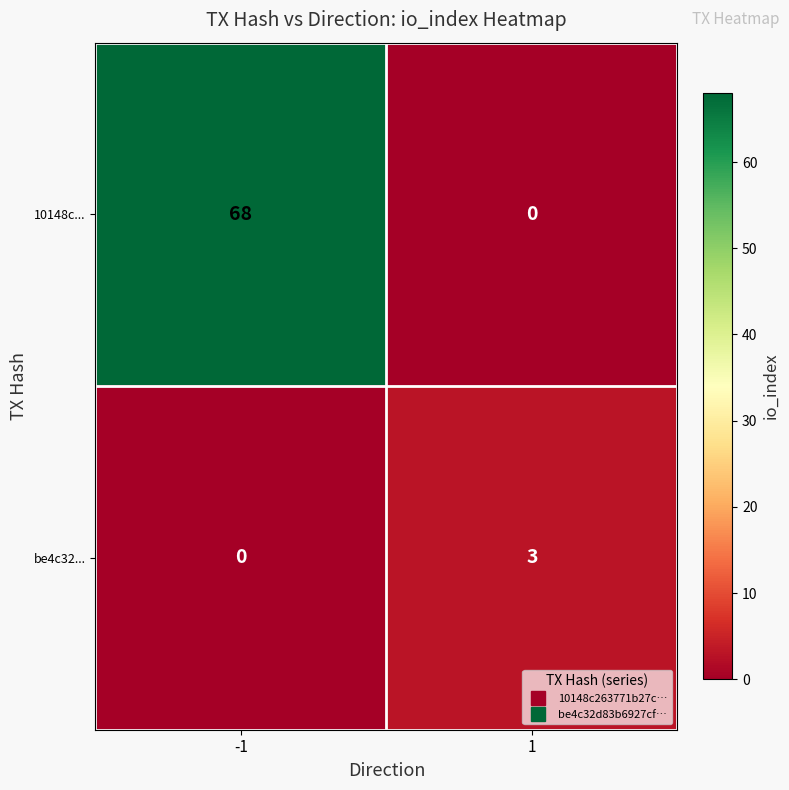

How many series are shown in this chart?

2